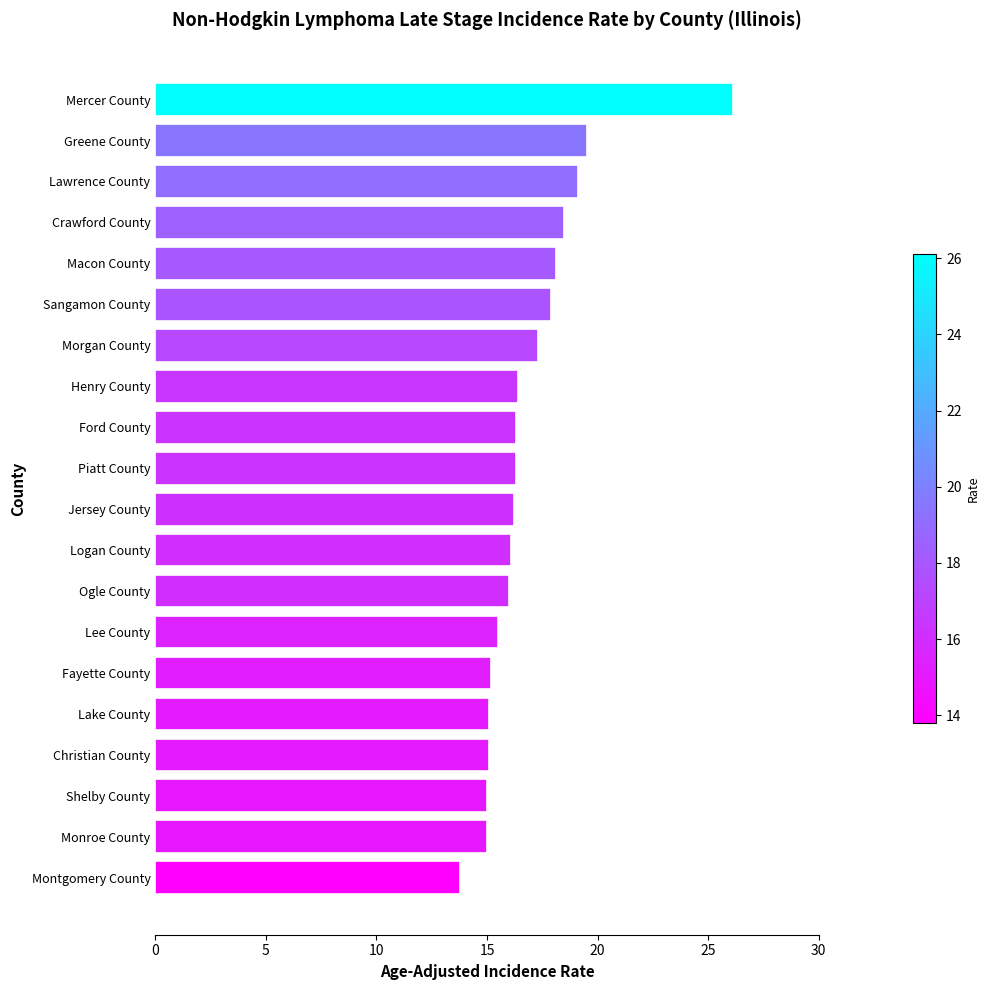

What is the difference between the maximum and second lowest values?

11.1